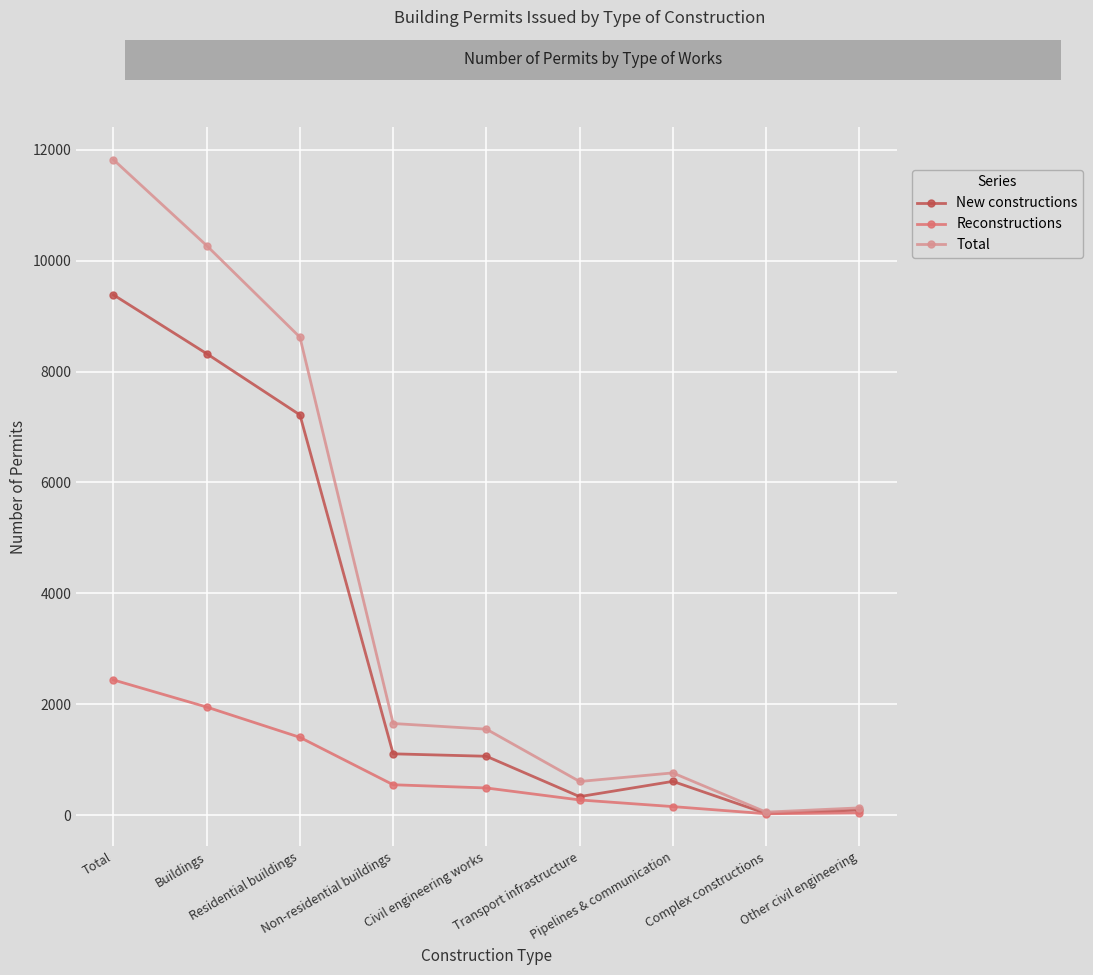

True or false: Reconstructions has more than 2 interior local peaks.

False